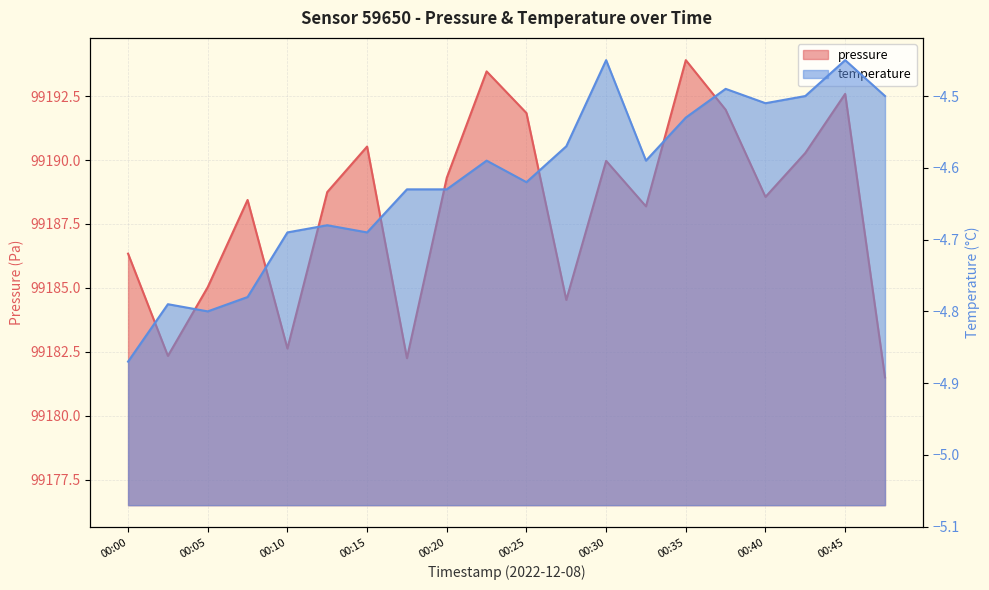

True or false: temperature and pressure intersect in this chart.

False